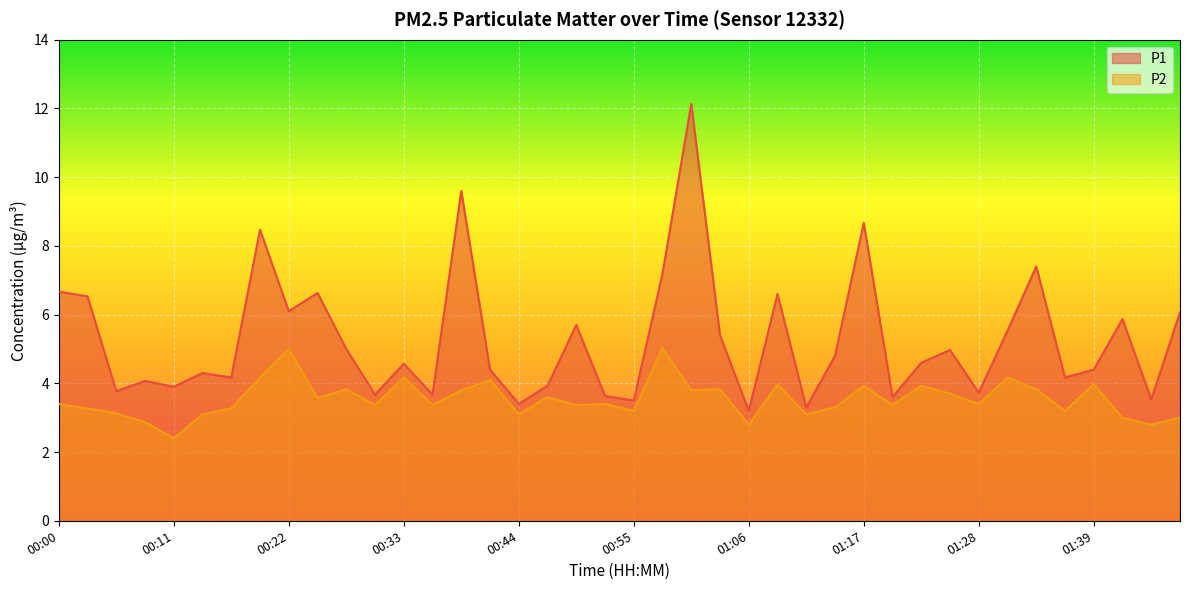

Does the chart display data point markers on the line(s)?

No